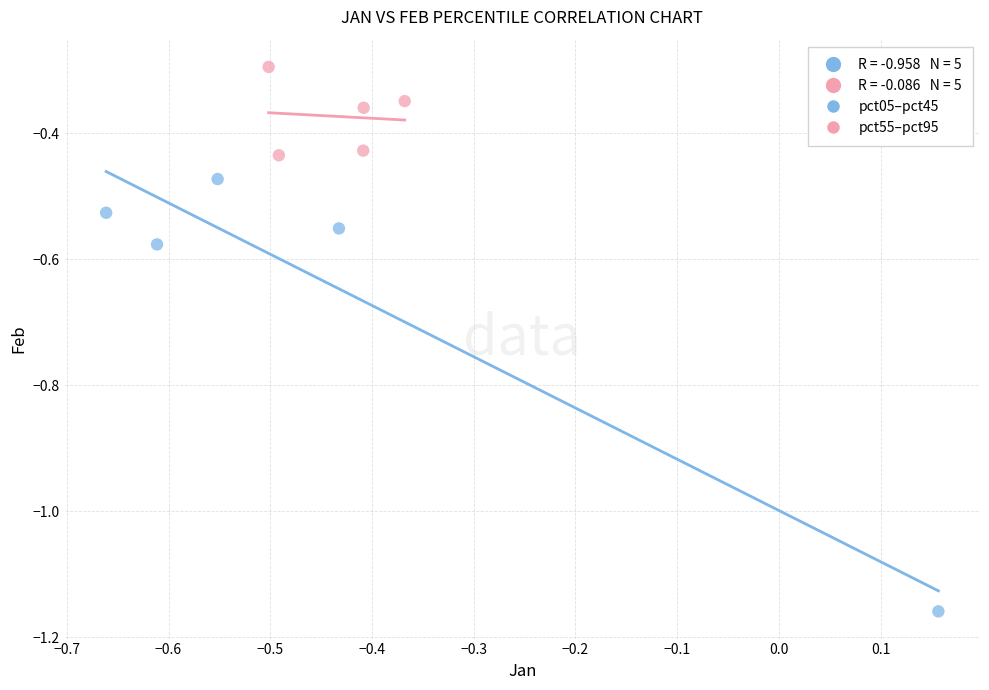

Which series reaches the minimum Y coordinate?

pct05–pct45